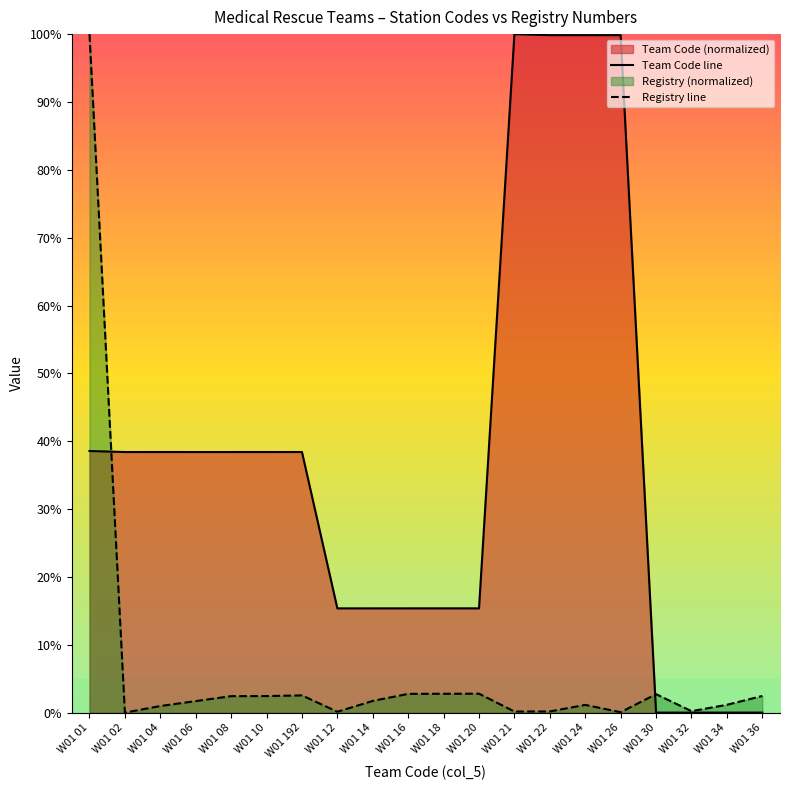

At which category does Registry line reach its first local peak?

W01 192